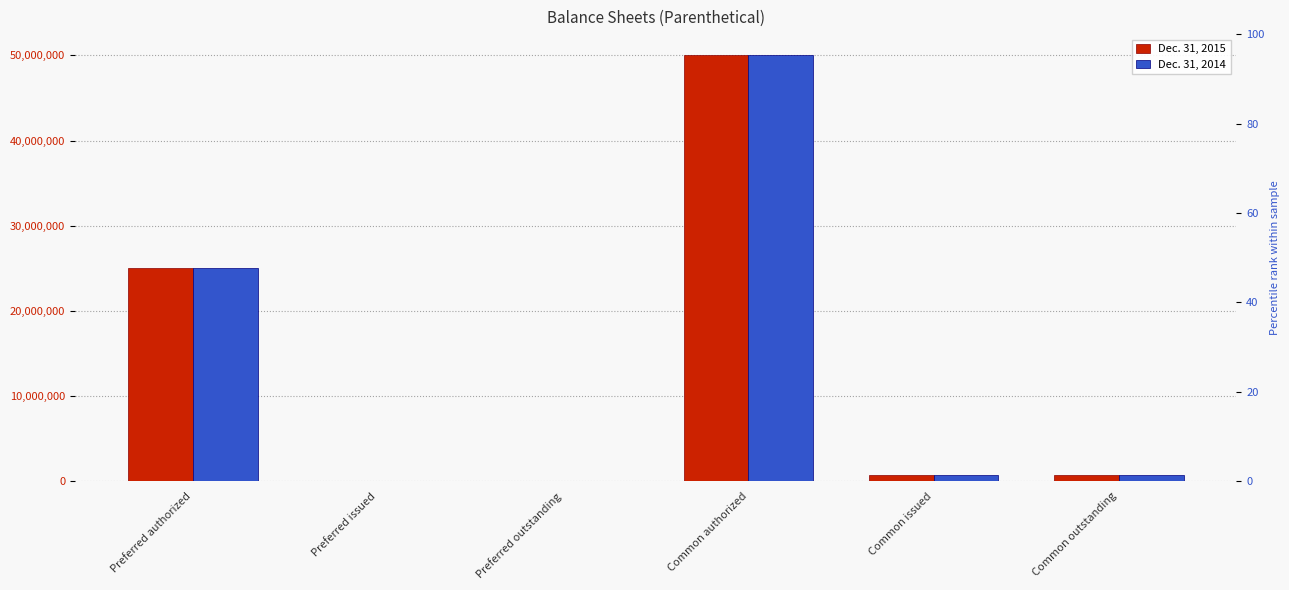

What are all the series names shown in the legend?

Dec. 31, 2015, Dec. 31, 2014